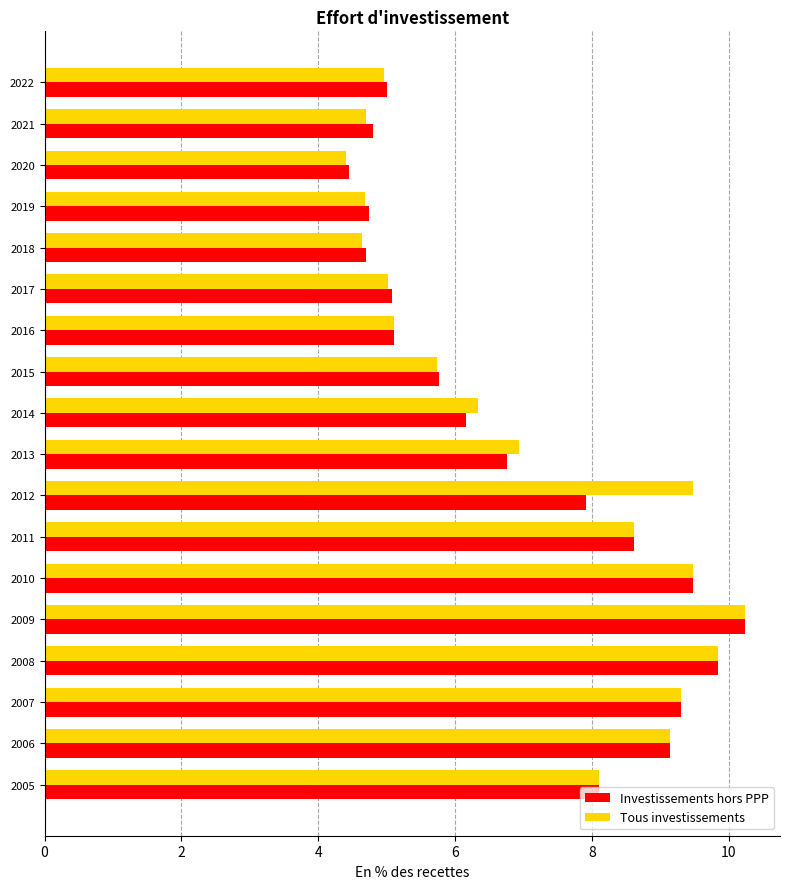

What is the sum of the Tous investissements values at 2005 and 2016?

13.2